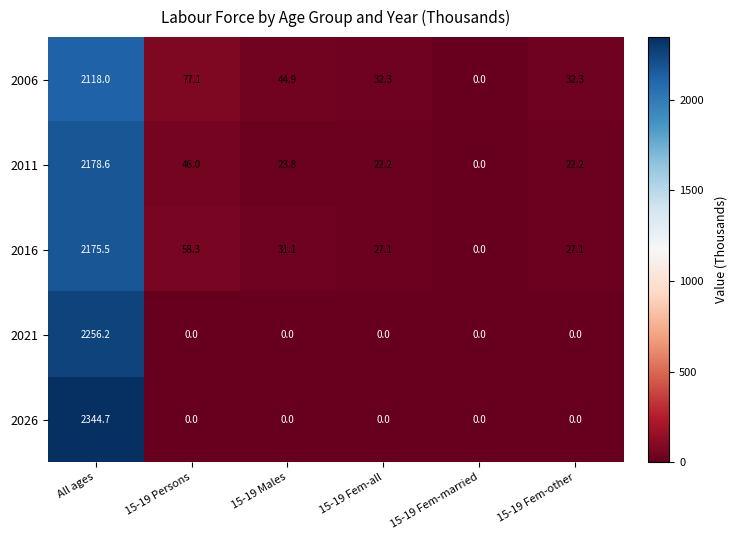

Which series has the largest range (max minus min)?

2026